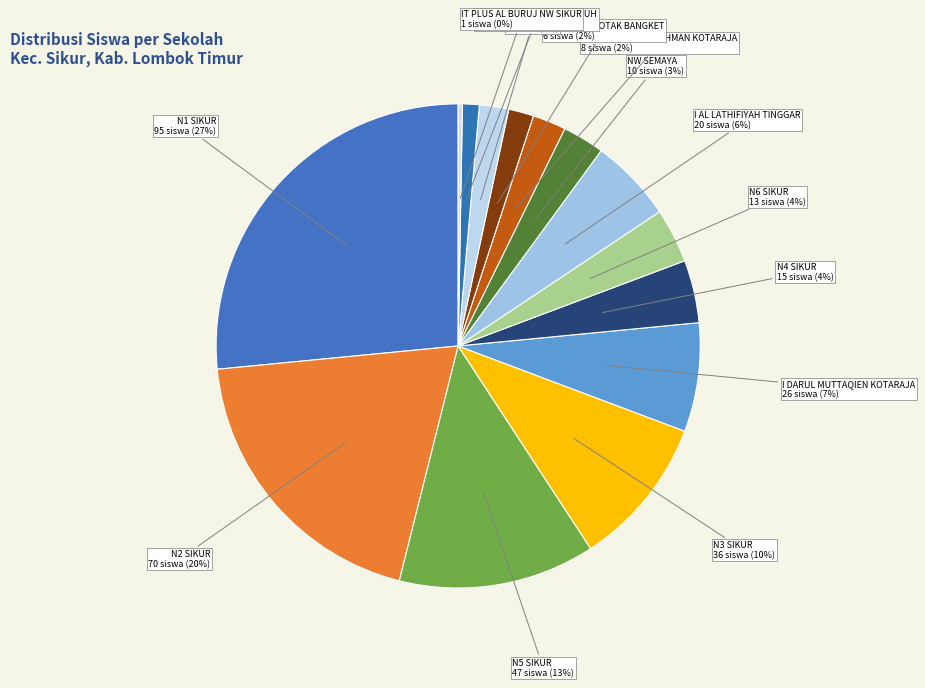

How many slices are in this pie chart?

14